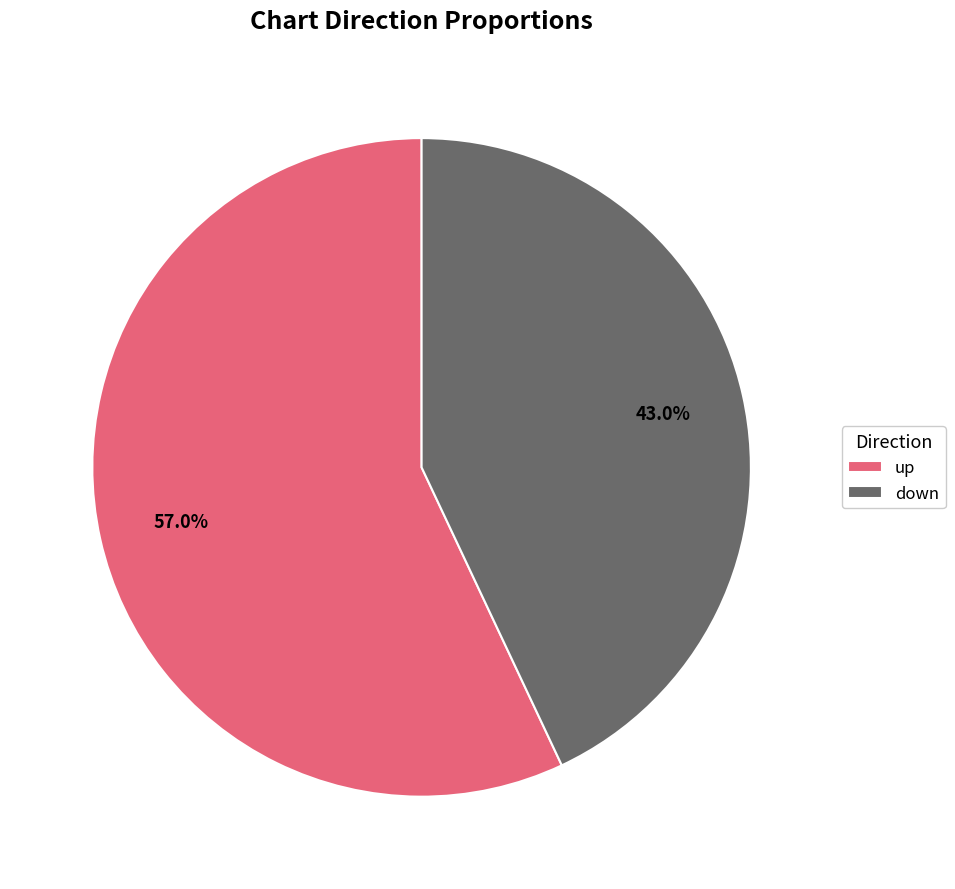

True or false: up accounts for 57% of the total.

True